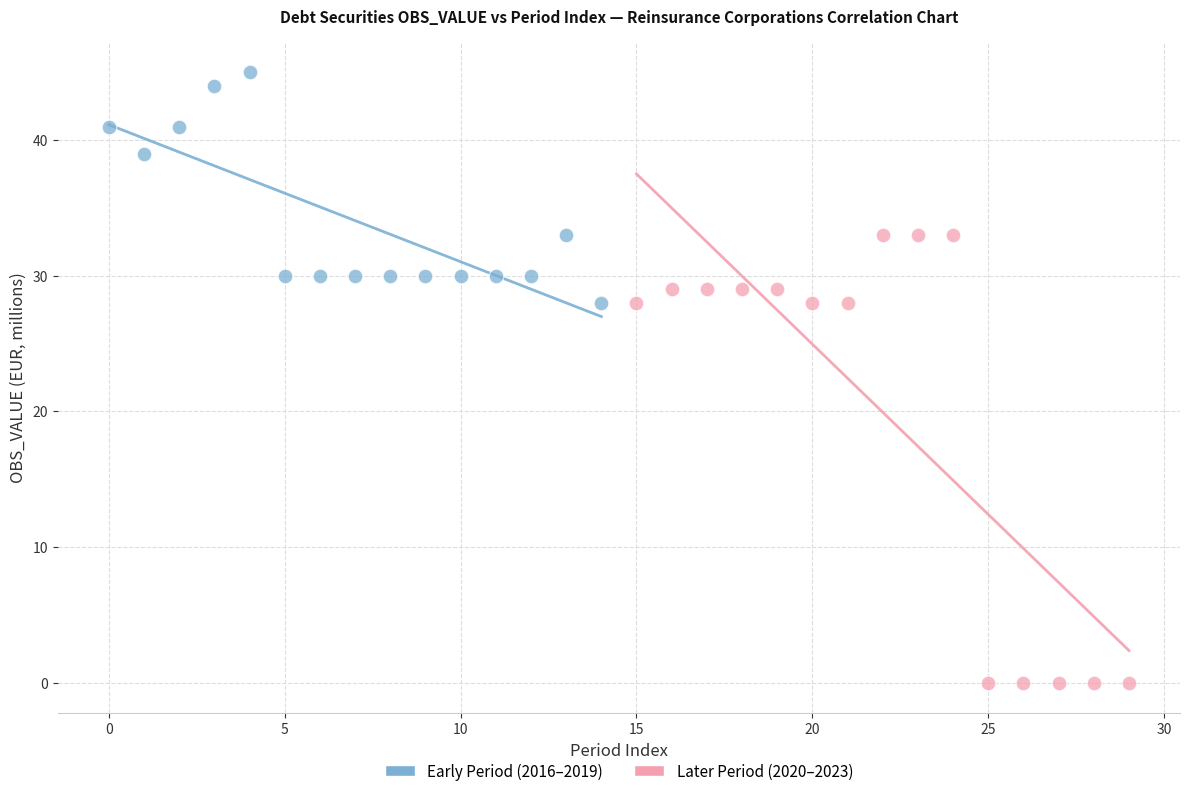

Which series contains the highest Y value?

Early Period (2016–2019)